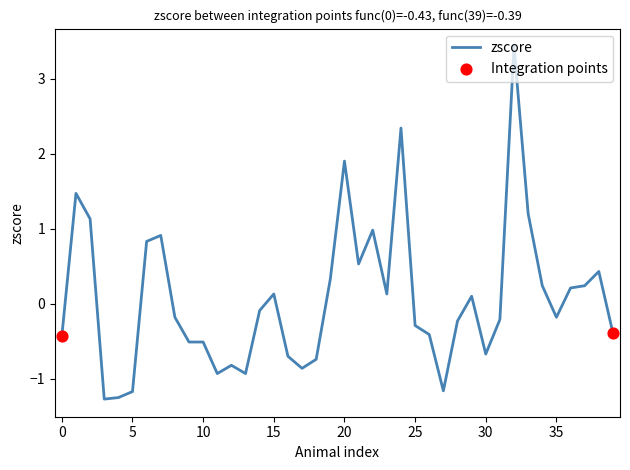

What is the maximum value shown in the chart?

3.4